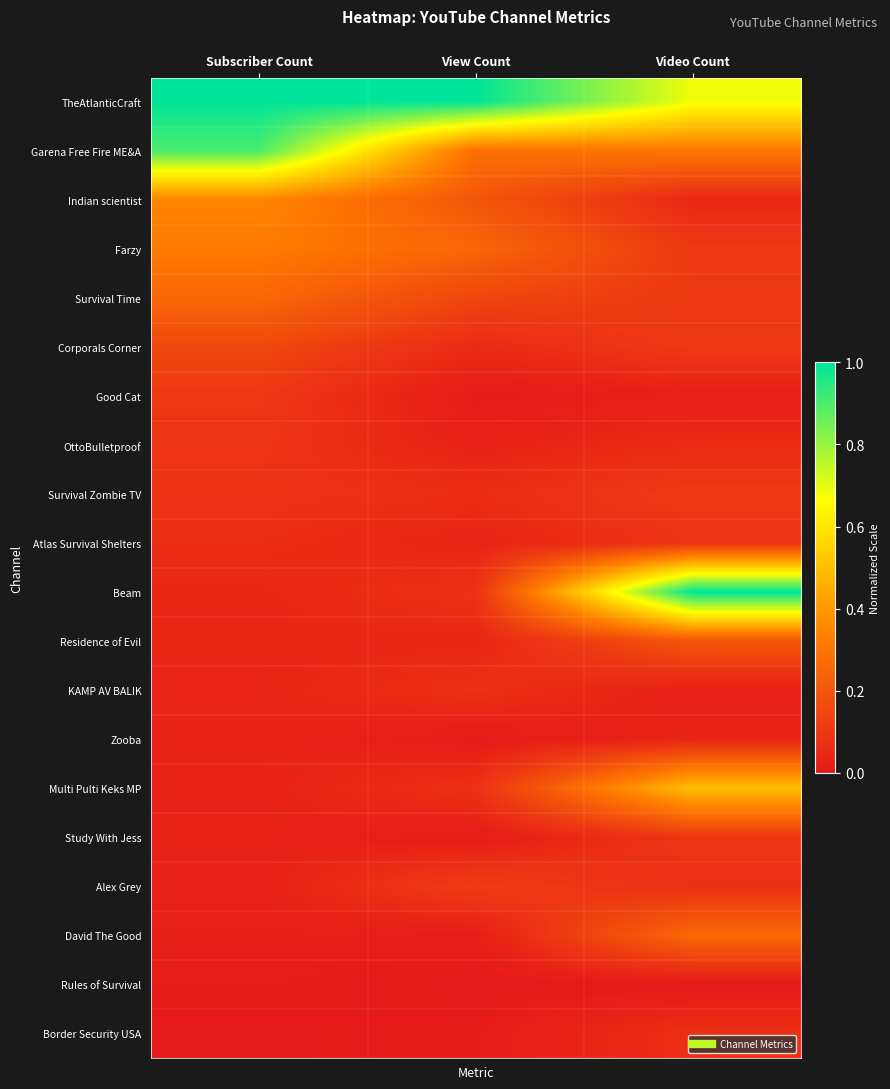

Reading left to right, list all the values displayed in this chart.

TheAtlanticCraft: Subscriber Count=1.0	View Count=1.0	Video Count=0.7
Garena Free Fire ME&A: Subscriber Count=0.9	View Count=0.3	Video Count=0.3
Indian scientist: Subscriber Count=0.4	View Count=0.2	Video Count=0.0
Farzy: Subscriber Count=0.3	View Count=0.3	Video Count=0.1
Survival Time: Subscriber Count=0.3	View Count=0.1	Video Count=0.1
Corporals Corner: Subscriber Count=0.2	View Count=0.1	Video Count=0.1
Good Cat: Subscriber Count=0.1	View Count=0.0	Video Count=0.0
OttoBulletproof: Subscriber Count=0.1	View Count=0.0	Video Count=0.1
Survival Zombie TV: Subscriber Count=0.1	View Count=0.1	Video Count=0.1
Atlas Survival Shelters: Subscriber Count=0.1	View Count=0.0	Video Count=0.1
Beam: Subscriber Count=0.0	View Count=0.1	Video Count=1.0
Residence of Evil: Subscriber Count=0.0	View Count=0.0	Video Count=0.2
KAMP AV BALIK: Subscriber Count=0.0	View Count=0.1	Video Count=0.0
Zooba: Subscriber Count=0.0	View Count=0.0	Video Count=0.0
Multi Pulti Keks MP: Subscriber Count=0.0	View Count=0.1	Video Count=0.5
Study With Jess: Subscriber Count=0.0	View Count=0.0	Video Count=0.1
Alex Grey: Subscriber Count=0.0	View Count=0.1	Video Count=0.1
David The Good: Subscriber Count=0.0	View Count=0.0	Video Count=0.3
Rules of Survival: Subscriber Count=0.0	View Count=0.0	Video Count=0.0
Border Security USA: Subscriber Count=0.0	View Count=0.0	Video Count=0.1